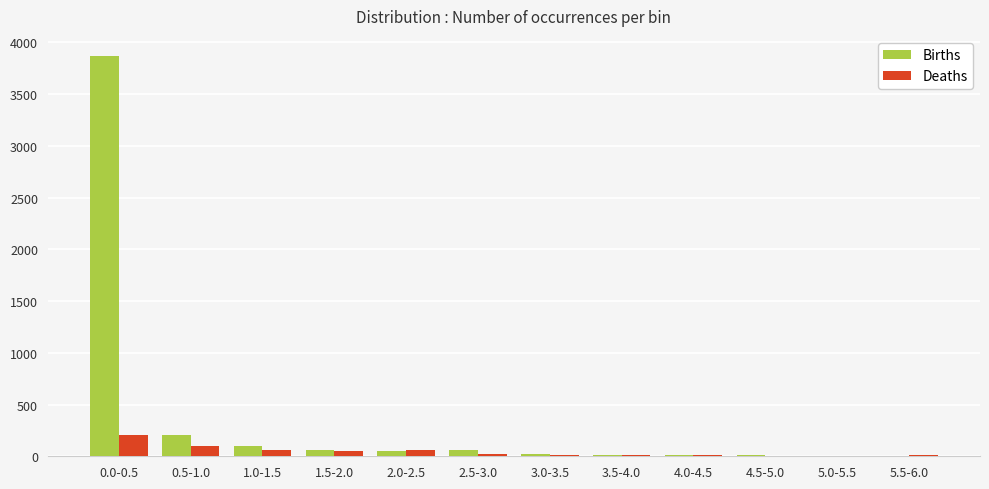

What is the maximum value for Deaths?

209